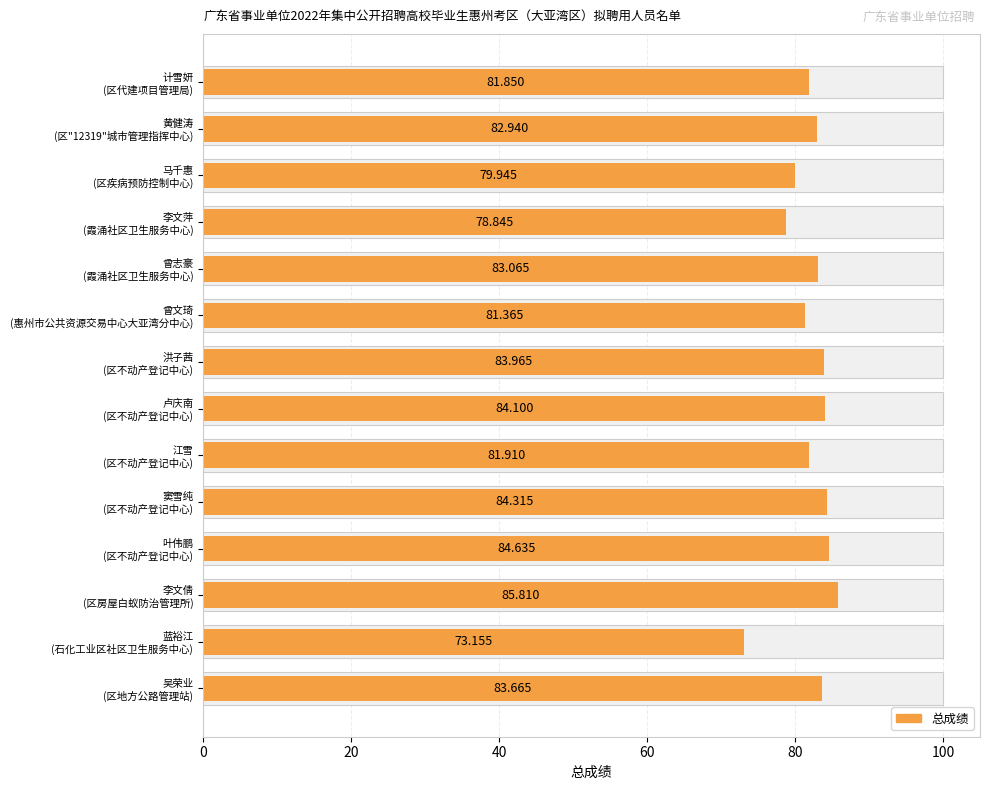

Count the number of values greater than 83.

7